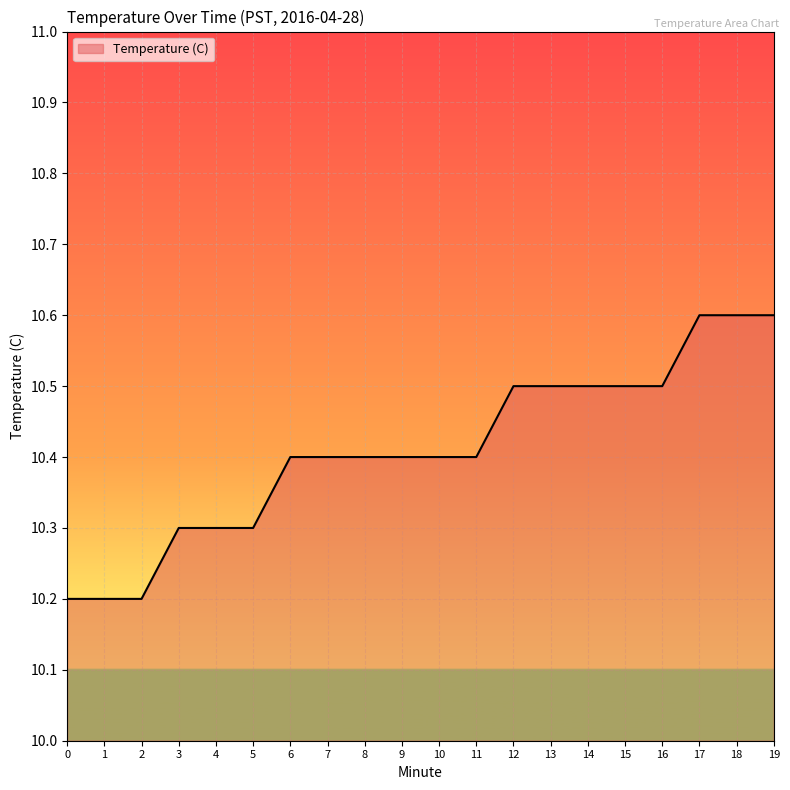

What is the minimum value shown in the chart?

10.2